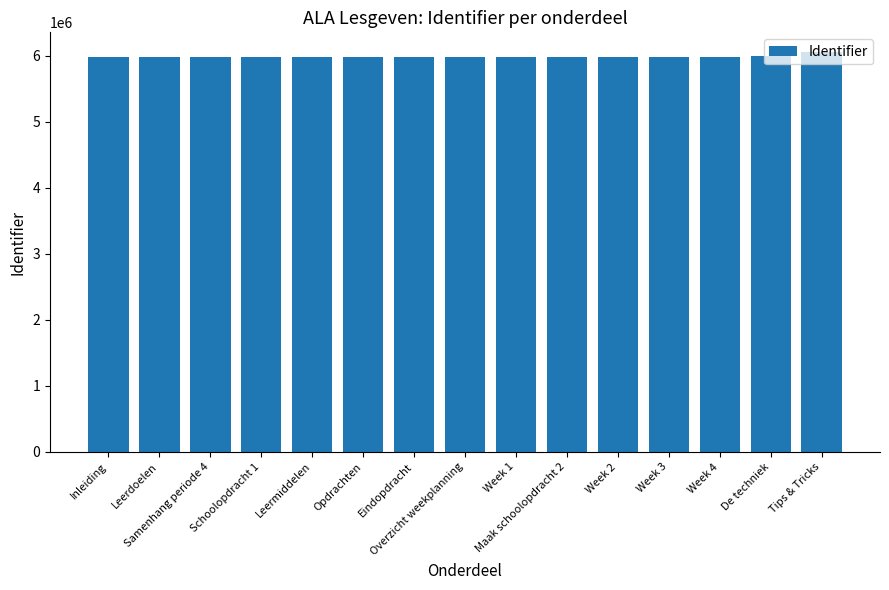

What is the greatest value displayed?

6052025